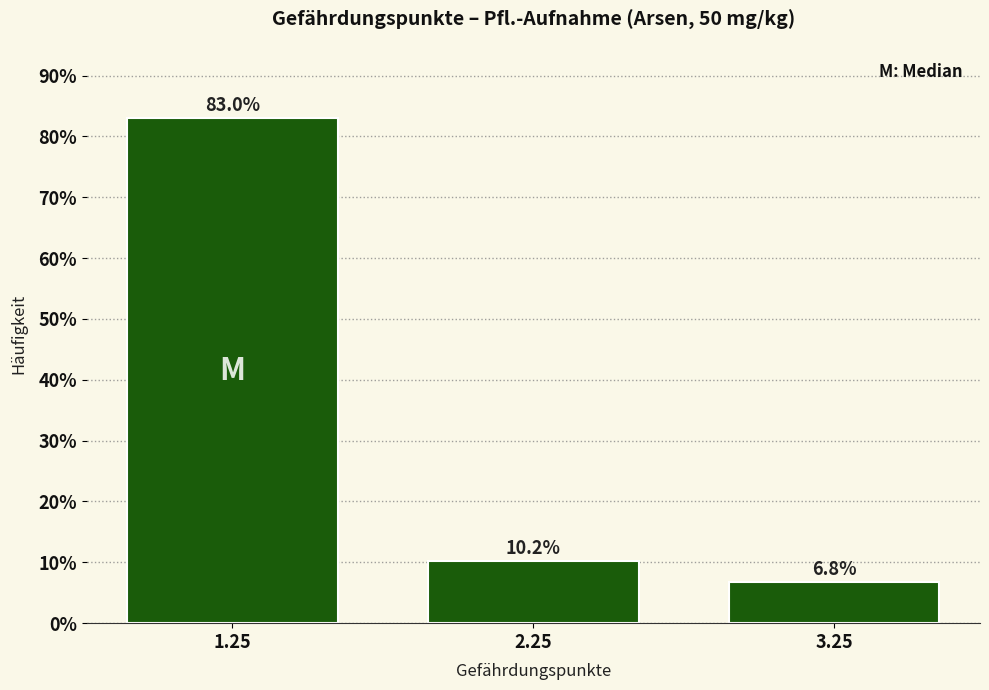

Reading left to right, transcribe all the data shown in this chart.

1.25=83.0	2.25=10.2	3.25=6.8